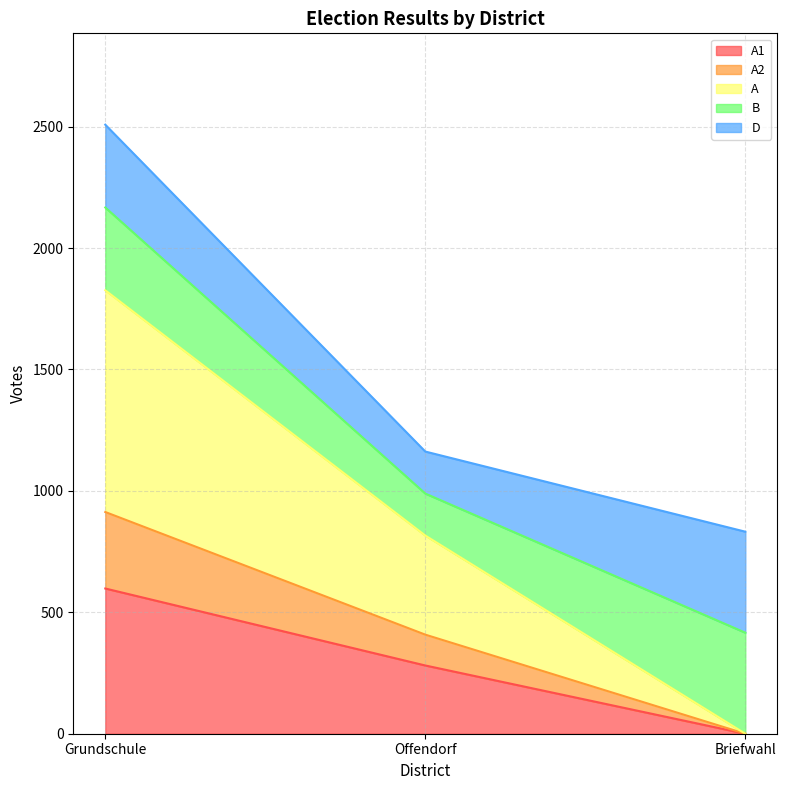

Count the A2 values in the range 0 to 913.

3